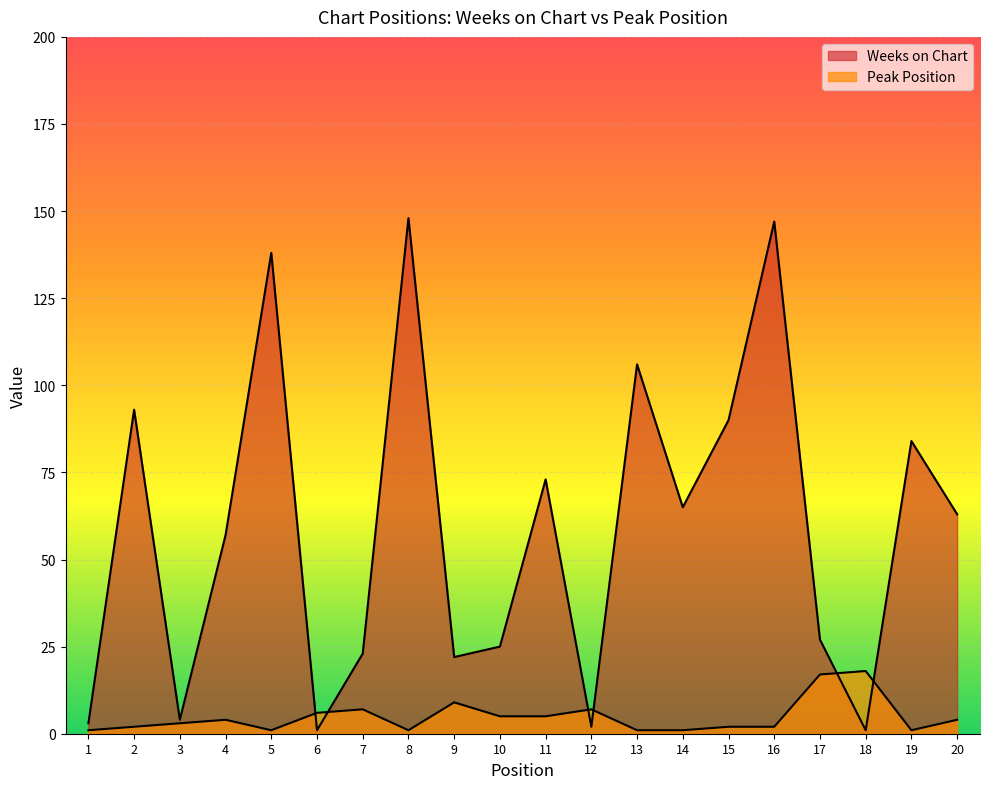

At how many categories does at least one series exceed 11?

16